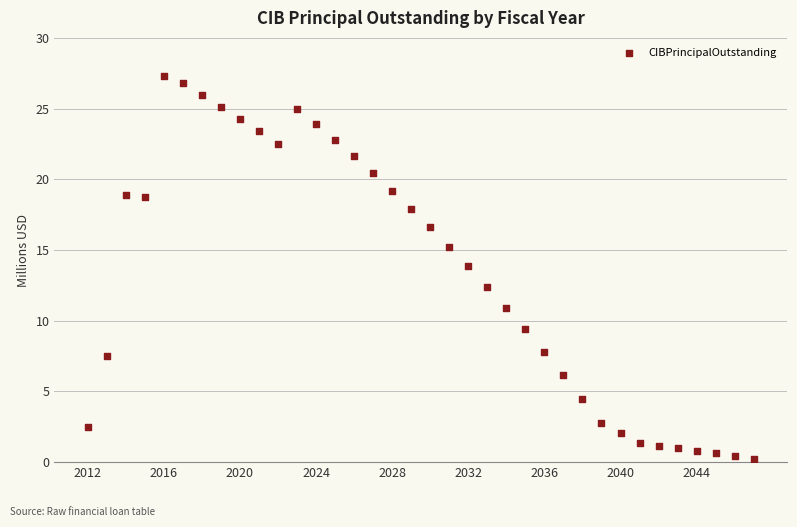

What is the range of Y values (max minus min)?

27.1